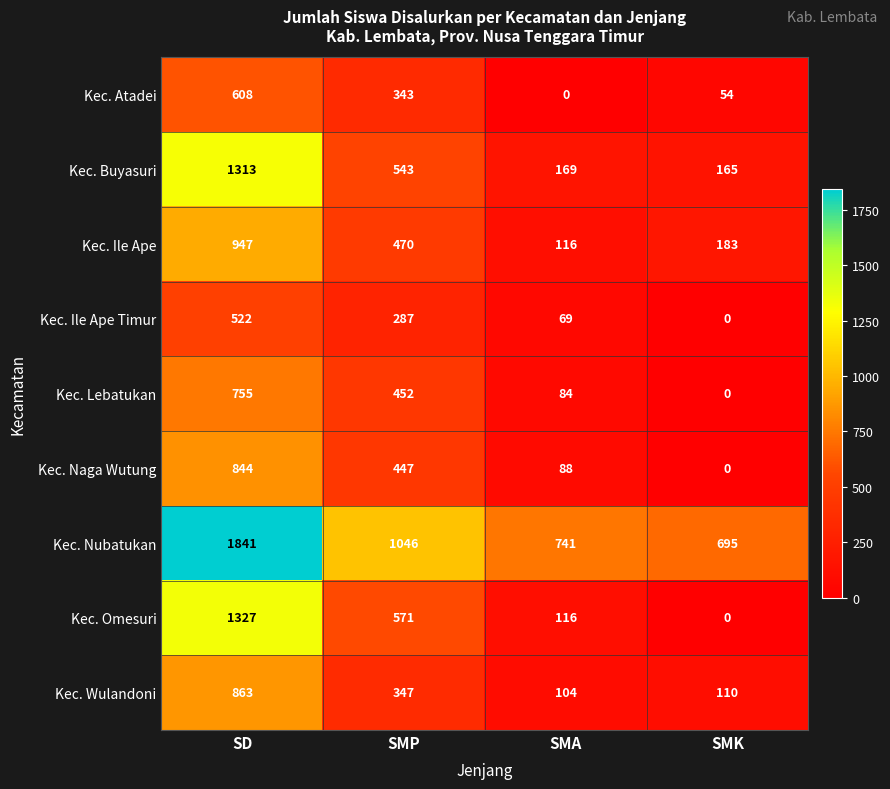

What is the maximum value shown in the chart?

1841